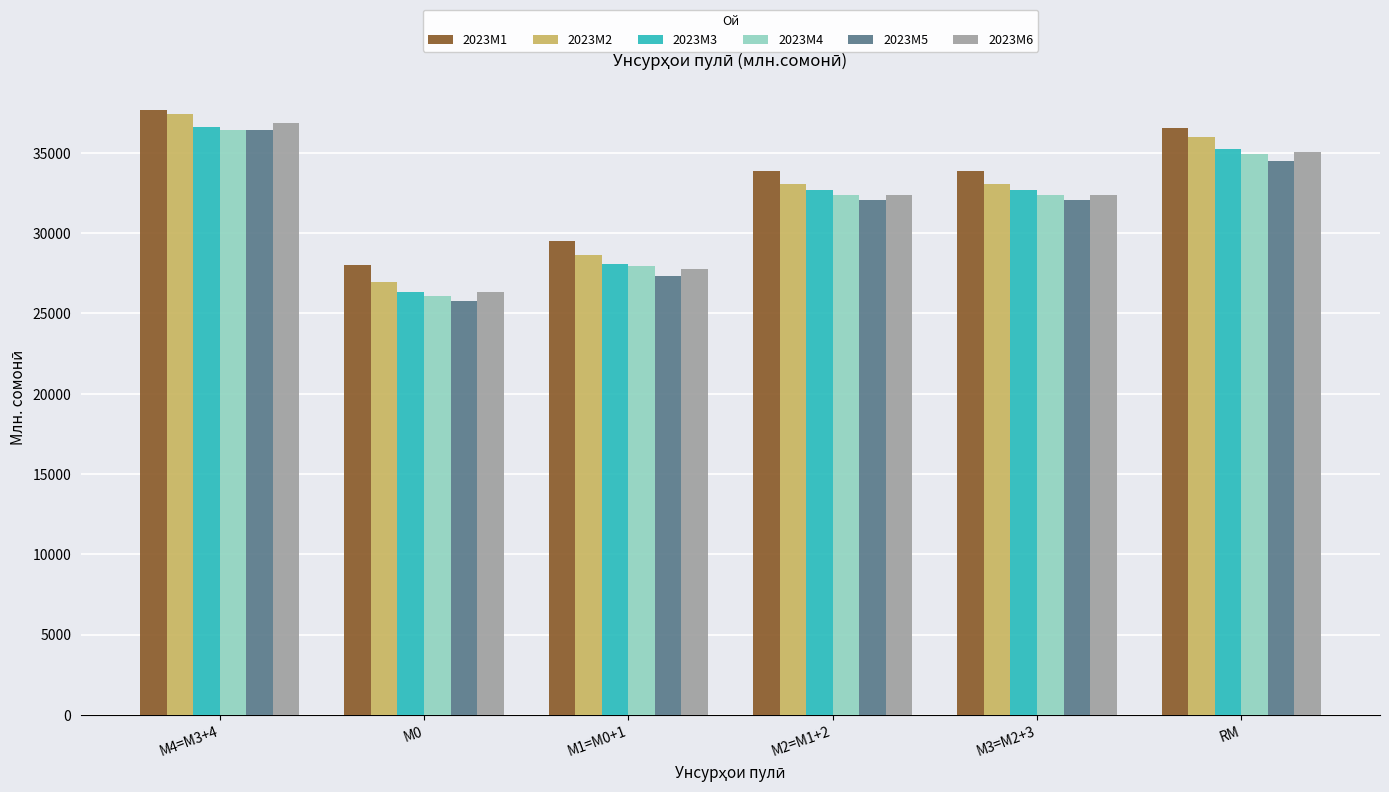

What is the label of the 5th bar from the left?

М3=M2+3